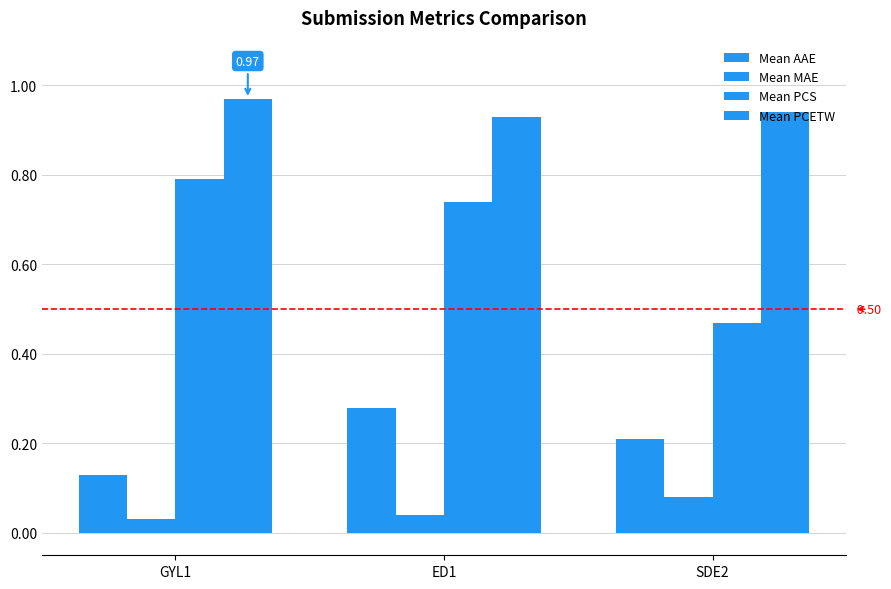

What is the sum of the Mean MAE values at ED1 and GYL1?

0.1